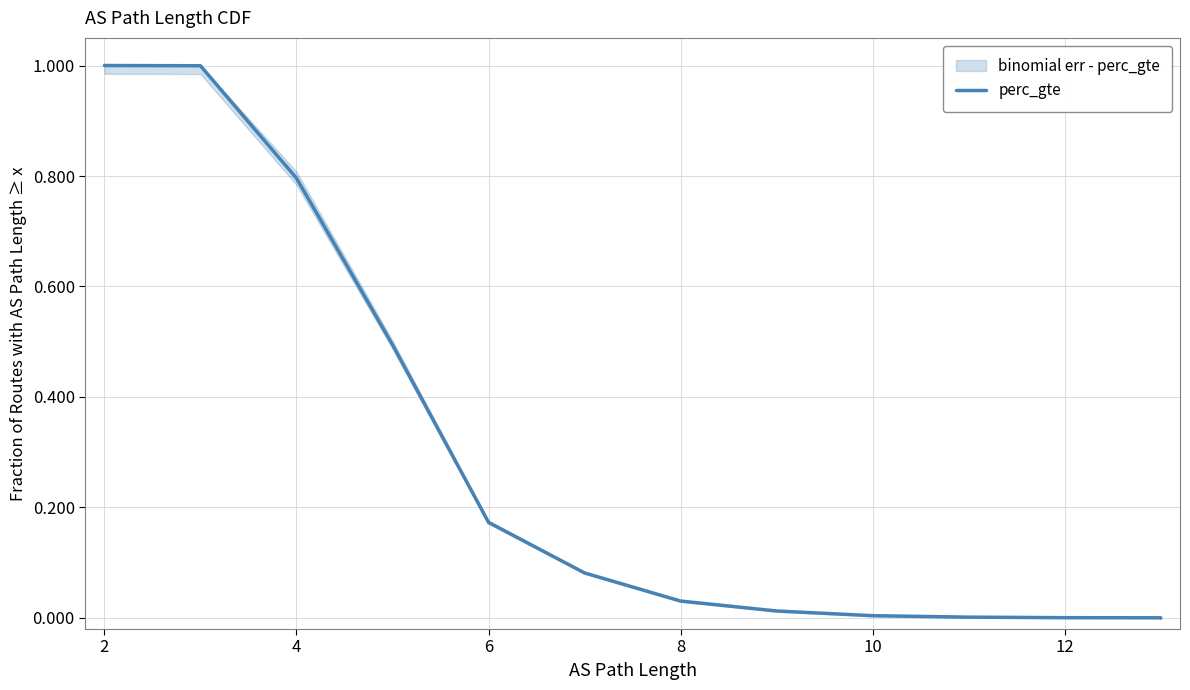

True or false: the data has more than 1 interior local peaks.

False